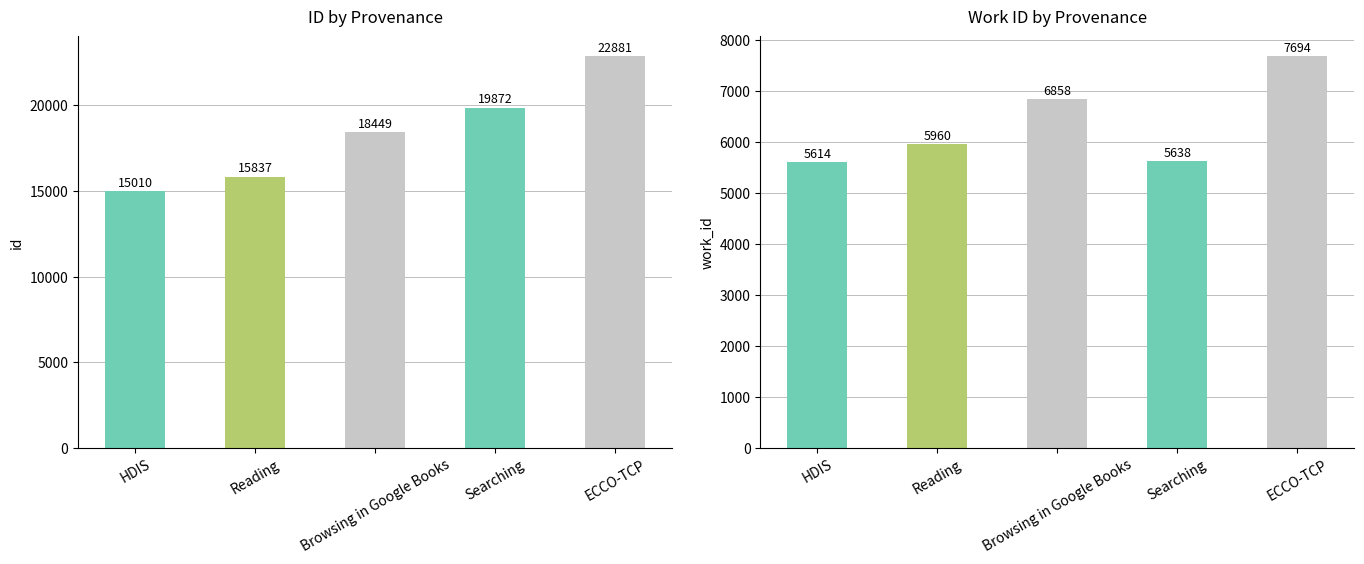

True or false: work_id has a value of 1239 at Searching.

False